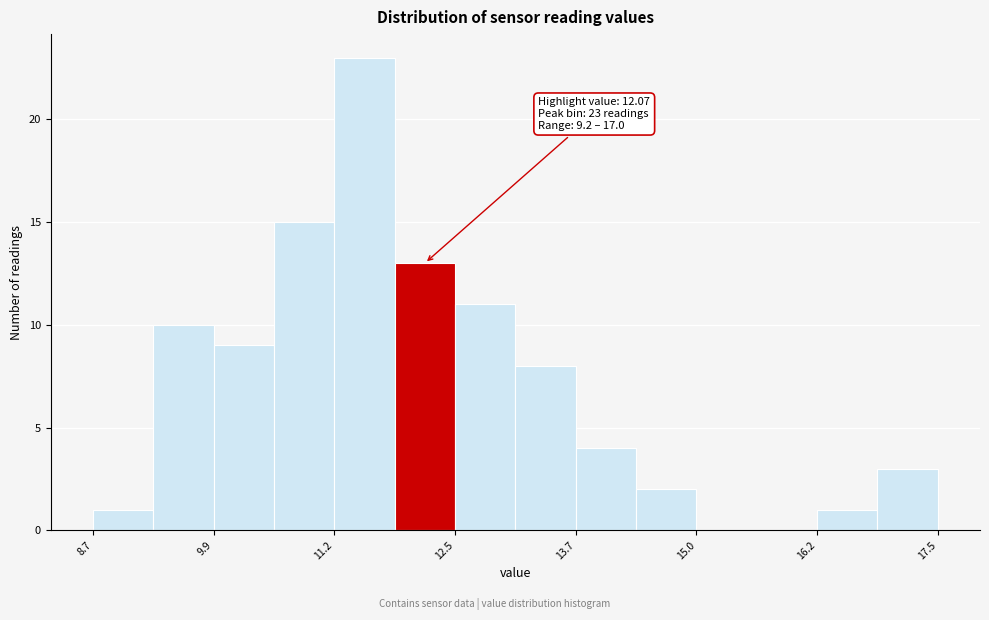

Read against the x-axis, roughly where is the centre of the tallest bar?

11.6